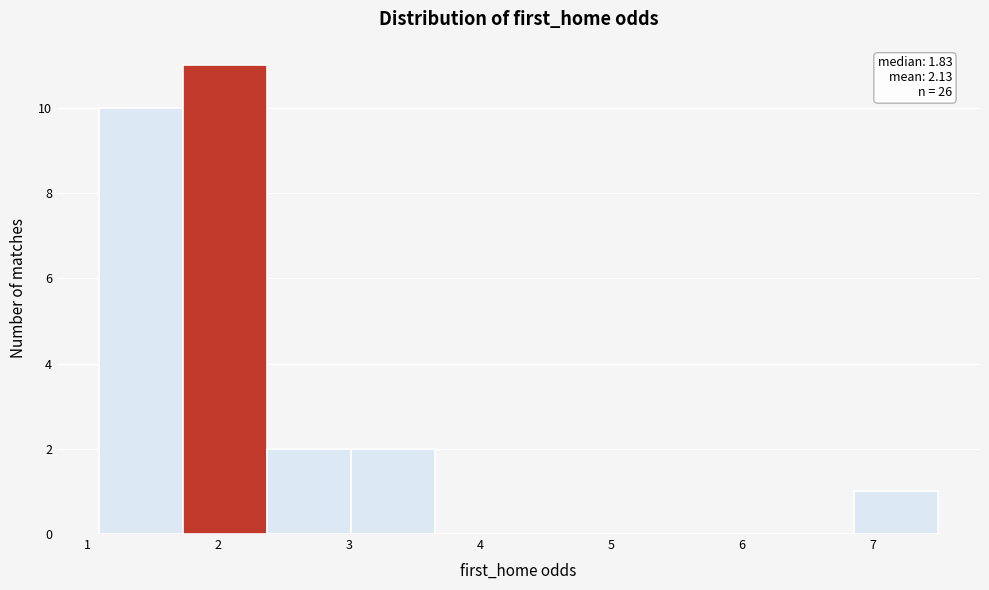

Over which range of the x-axis is the bar tallest?

1.7 to 2.4